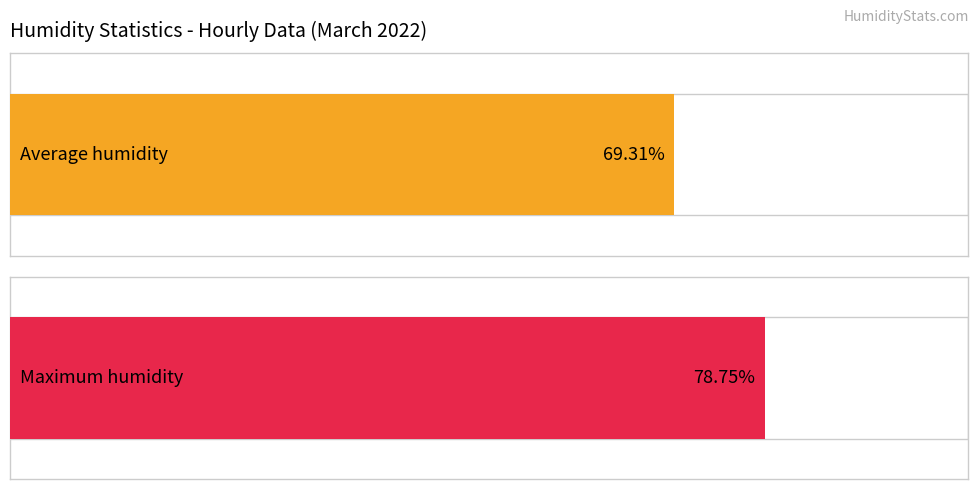

The value of Average humidity at 18:00 is 83.0. True or false?

False